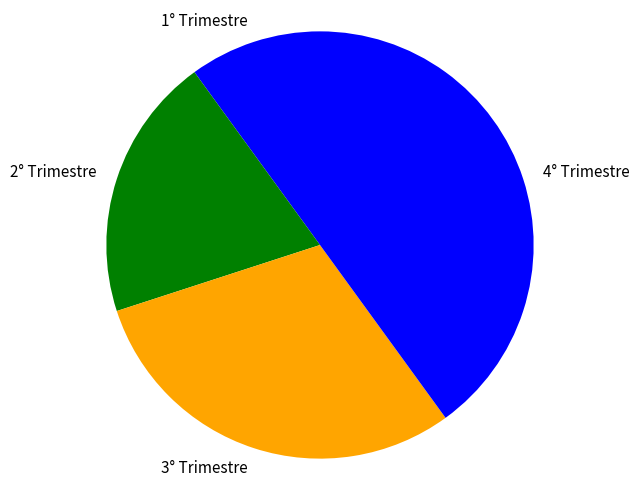

Approximately how many times larger is the value at 3° Trimestre compared to 1° Trimestre?

3.0